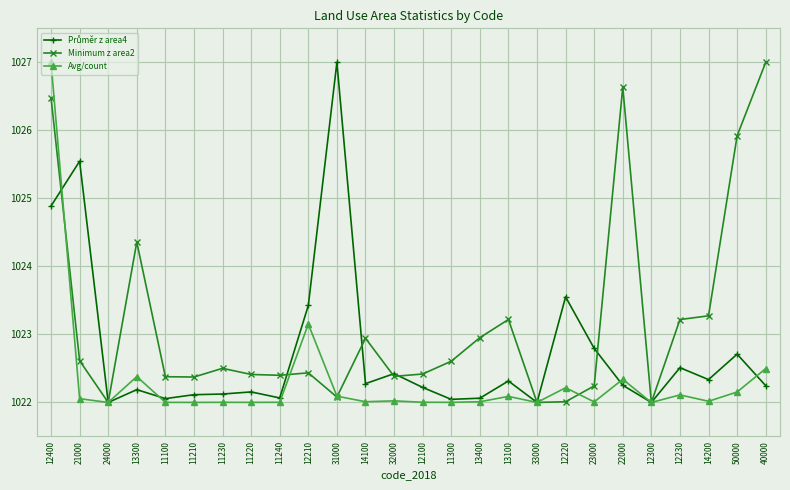

What is the total value across all series at 22000?

3071.2